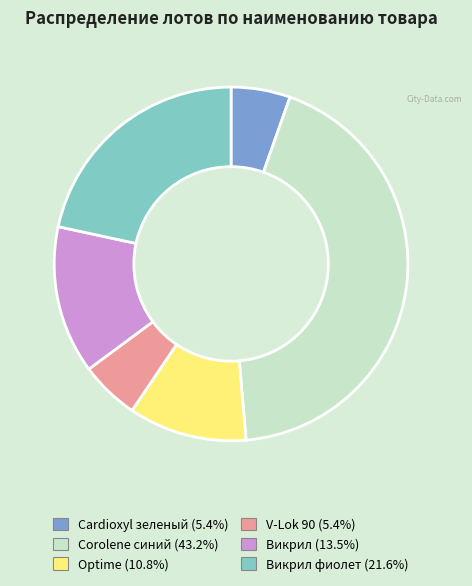

Count the number of slices in the pie.

6